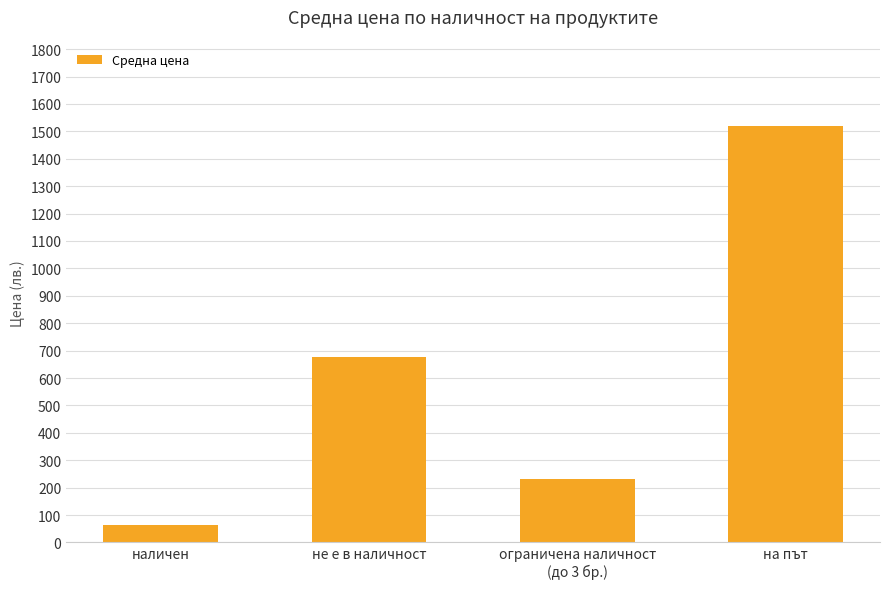

Reading left to right, list all the values displayed in this chart.

наличен=65.3	не е в наличност=678.3	ограничена наличност
(до 3 бр.)=230.0	на път=1520.3